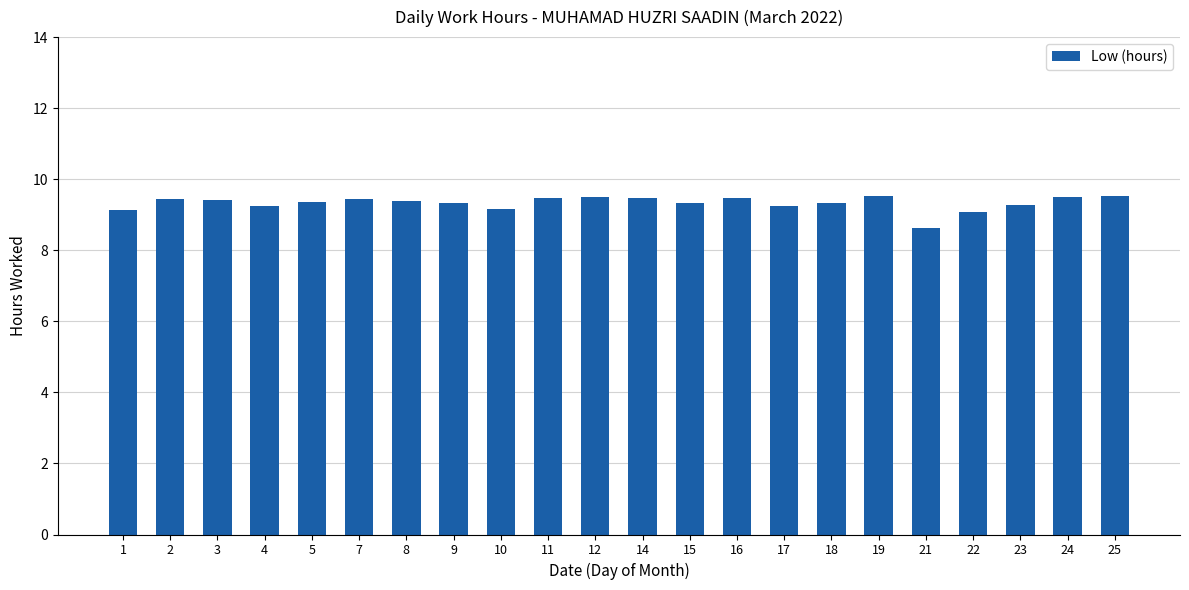

Is it true that the value at 24 is 9.5?

True